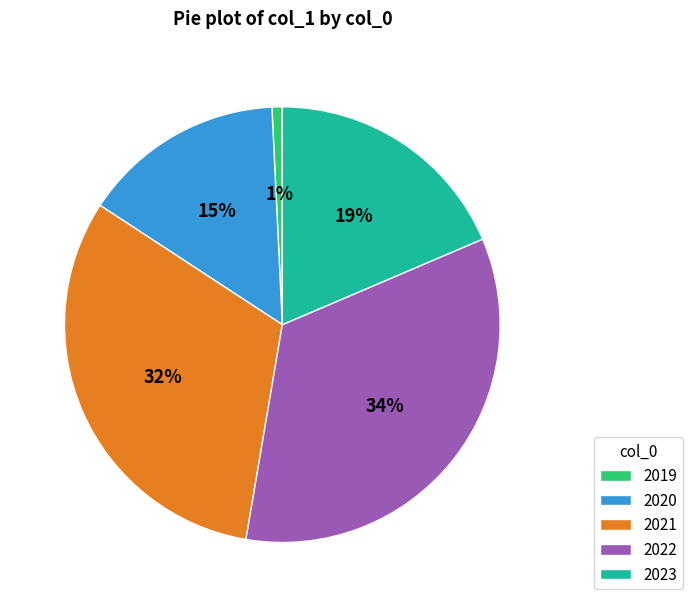

Count the number of slices in the pie.

5